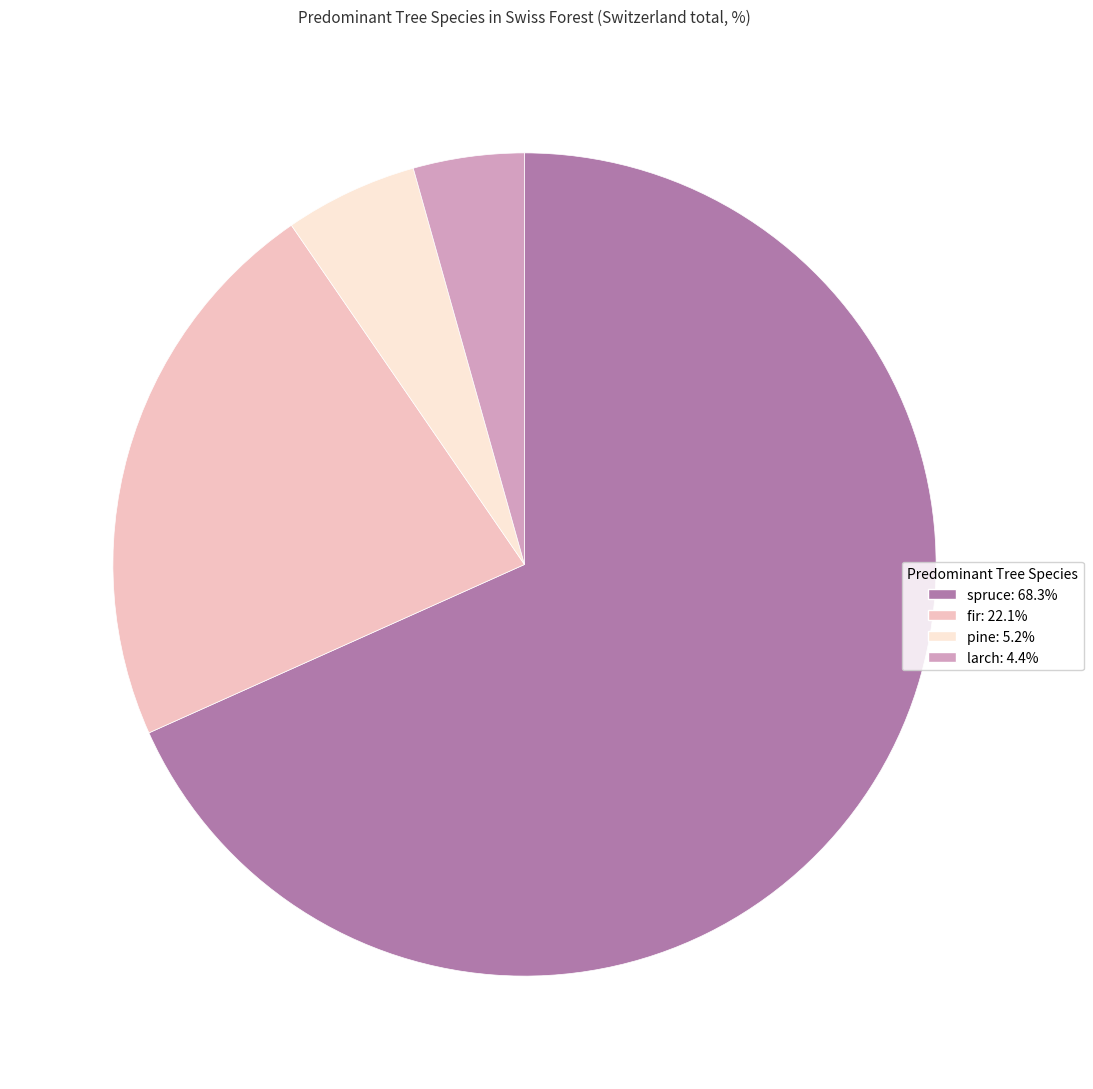

Approximately how many times larger is the value at fir compared to larch?

5.1